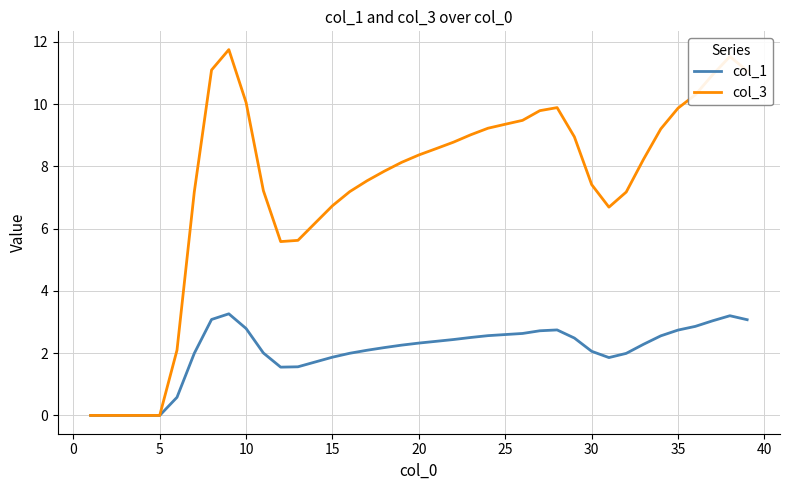

Which series has the widest spread of values?

col_3